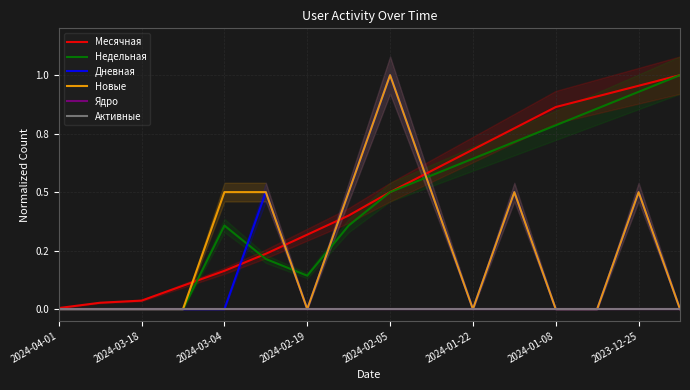

What is the total value across all series at 2024-01-22?

1.5